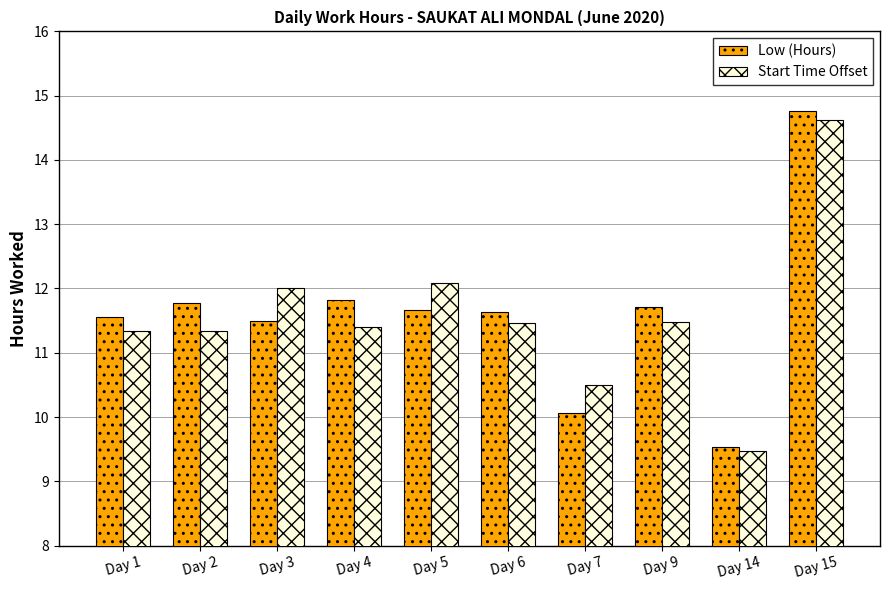

What is the value of the Low (Hours) bar at the 6th from the left?

11.6